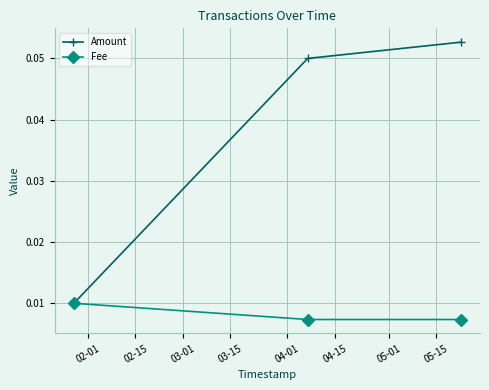

What are all the series names shown in the legend?

Amount, Fee